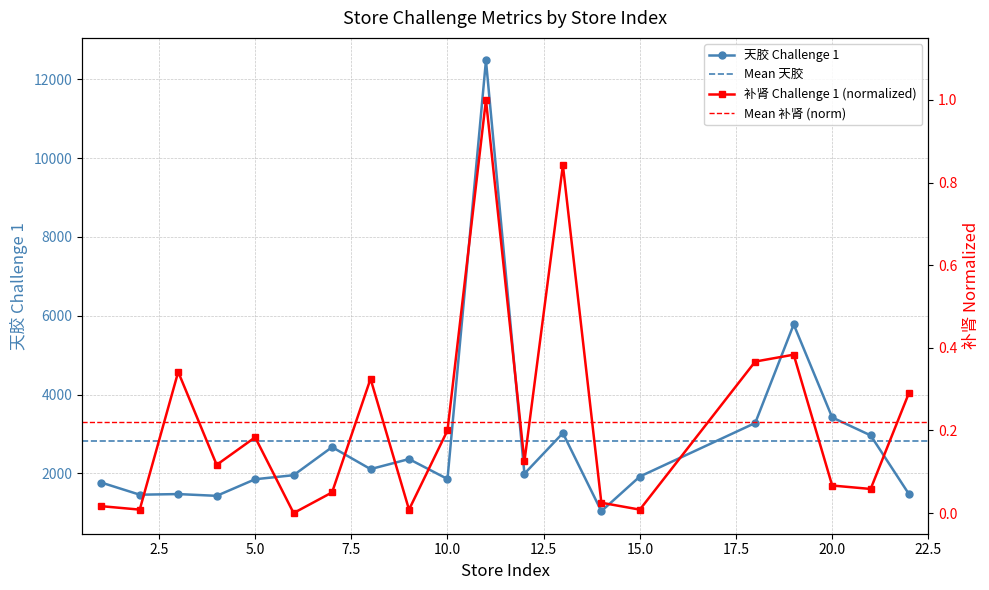

Where is the first local minimum for 补肾_chall1?

2